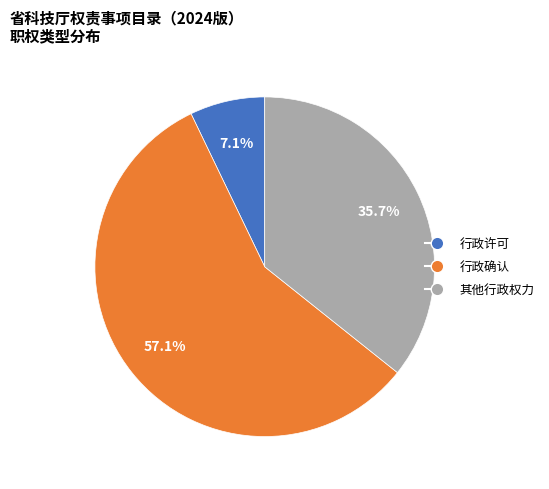

To the nearest percent, what percentage of the pie is 行政确认?

57%